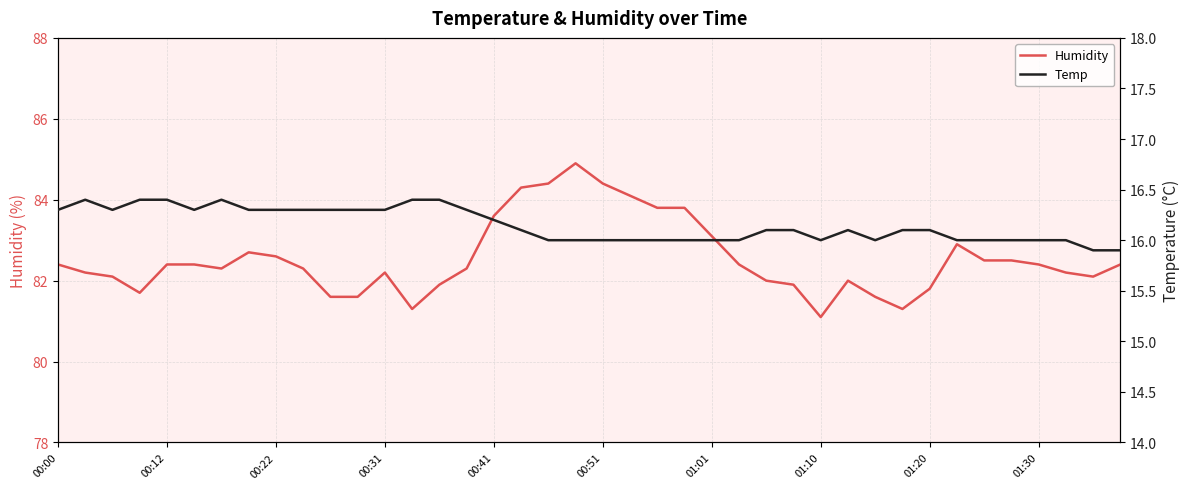

What are all the series names shown in the legend?

Humidity, Temp